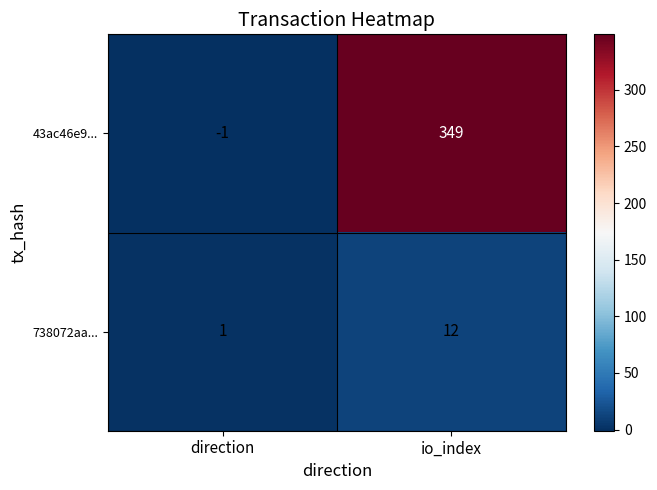

List the series in order of their peak value, highest first.

43ac46e9..., 738072aa...